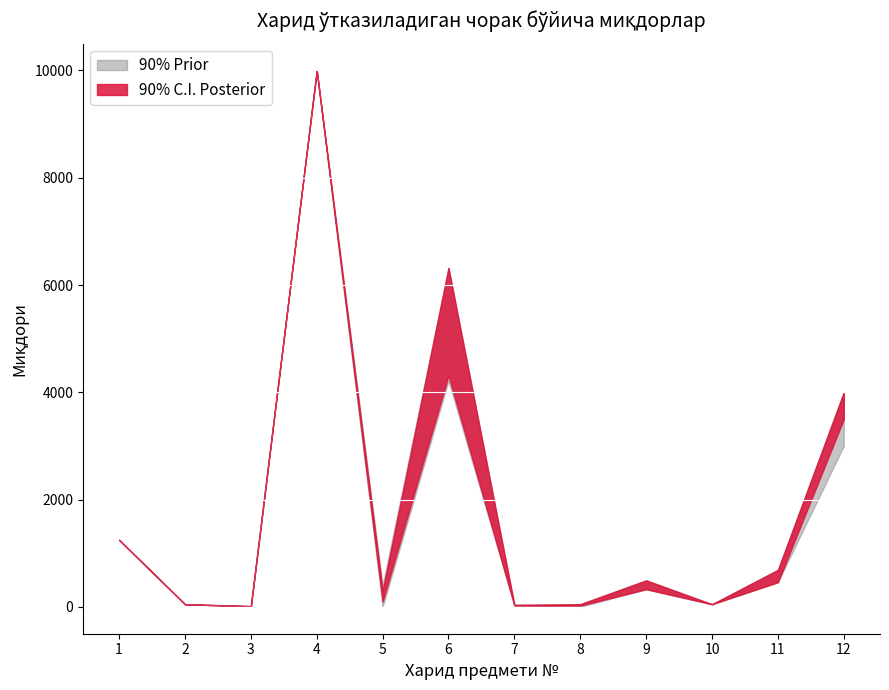

What is the total value across all series at 7?

130